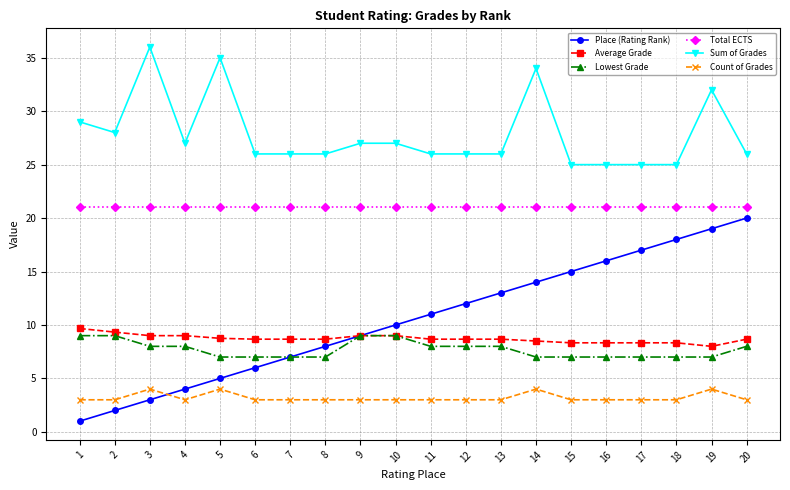

What is the spread (max minus min) of values at 20?

23.0